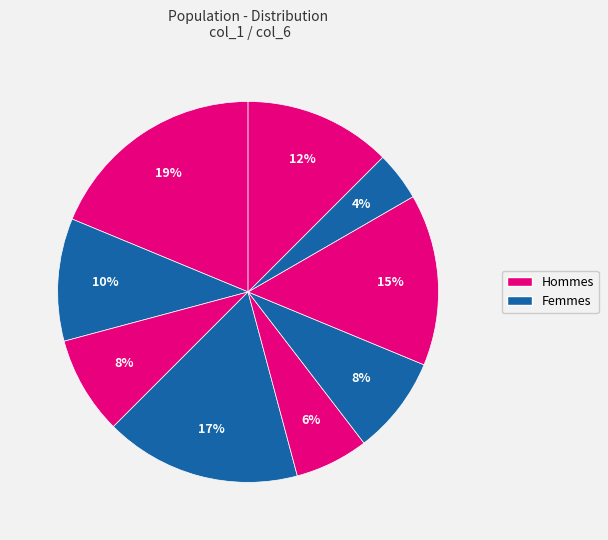

Count the number of slices in the pie.

9